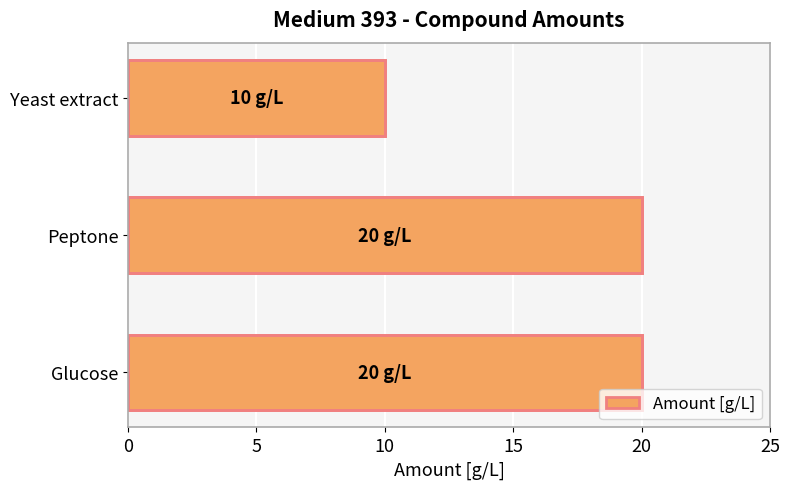

True or false: the data shows 20 at Peptone.

True